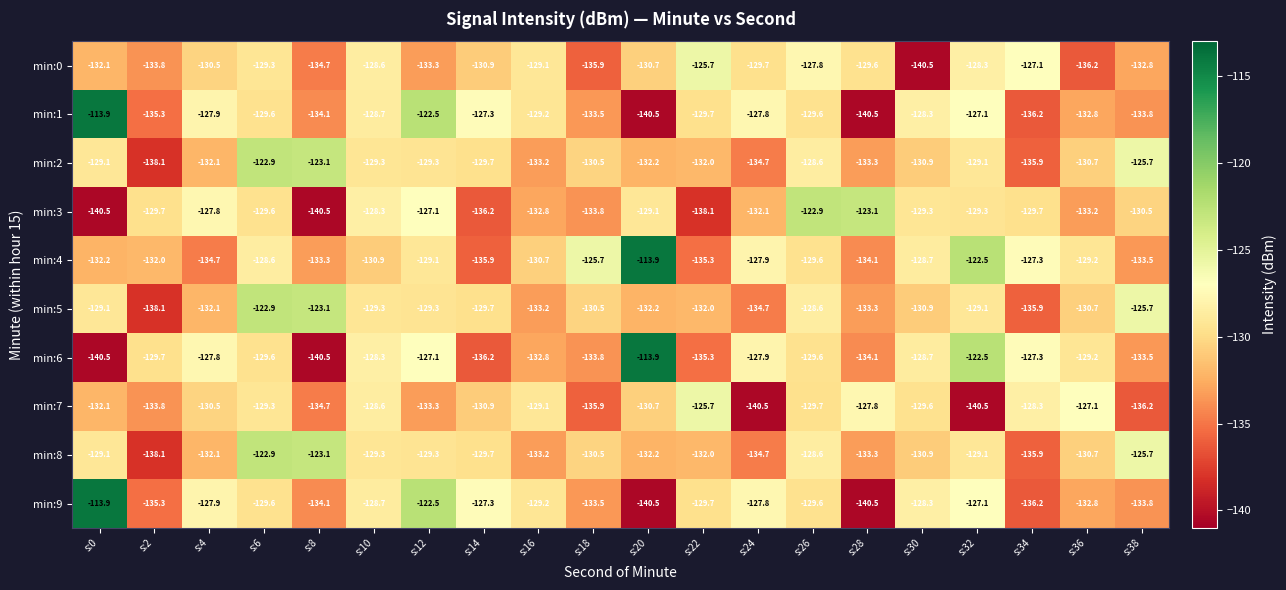

What is the spread (max minus min) of values at s:8?

17.4